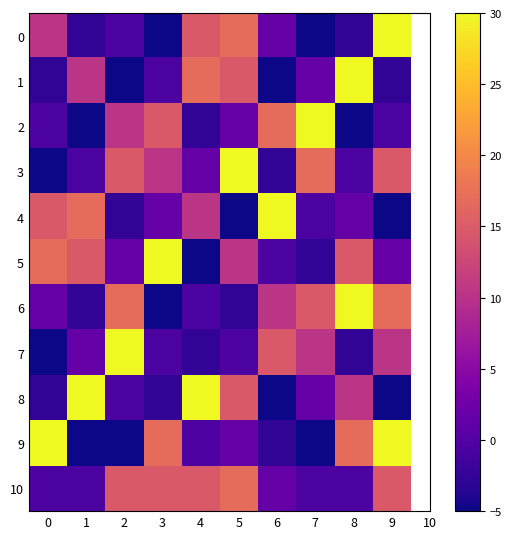

Which category has the lowest value across all series?

3